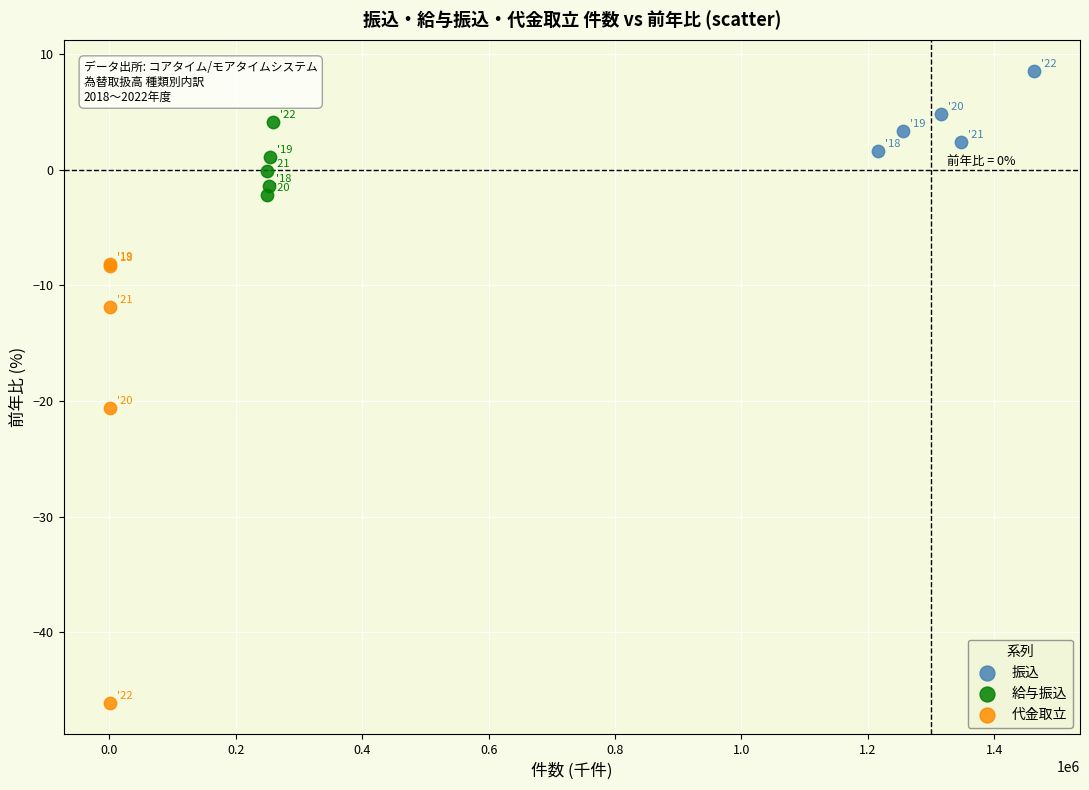

Which series reaches the maximum Y coordinate?

振込